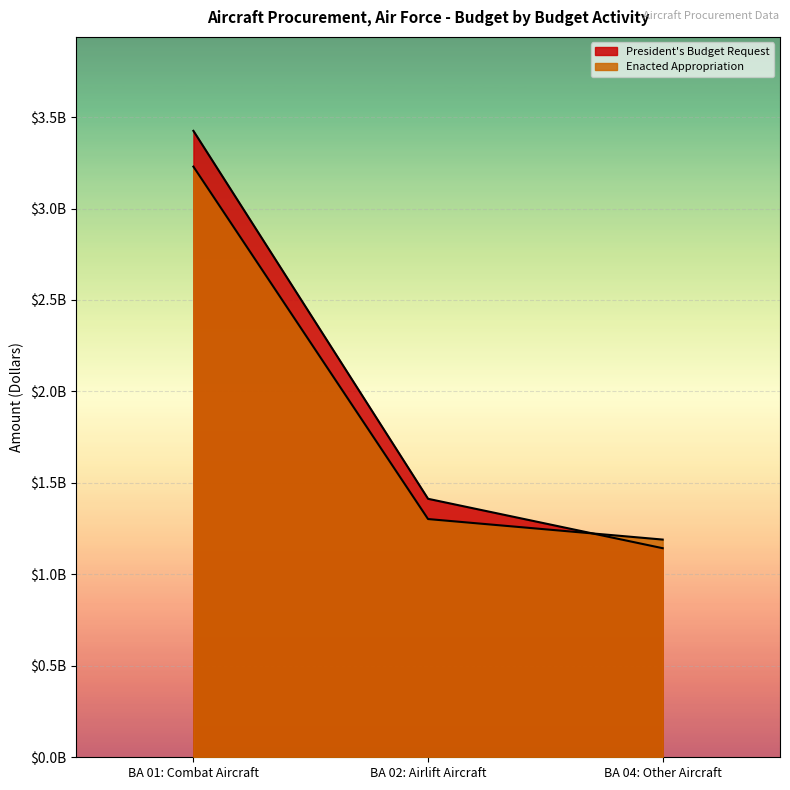

What position from the left is BA 02: Airlift Aircraft?

2